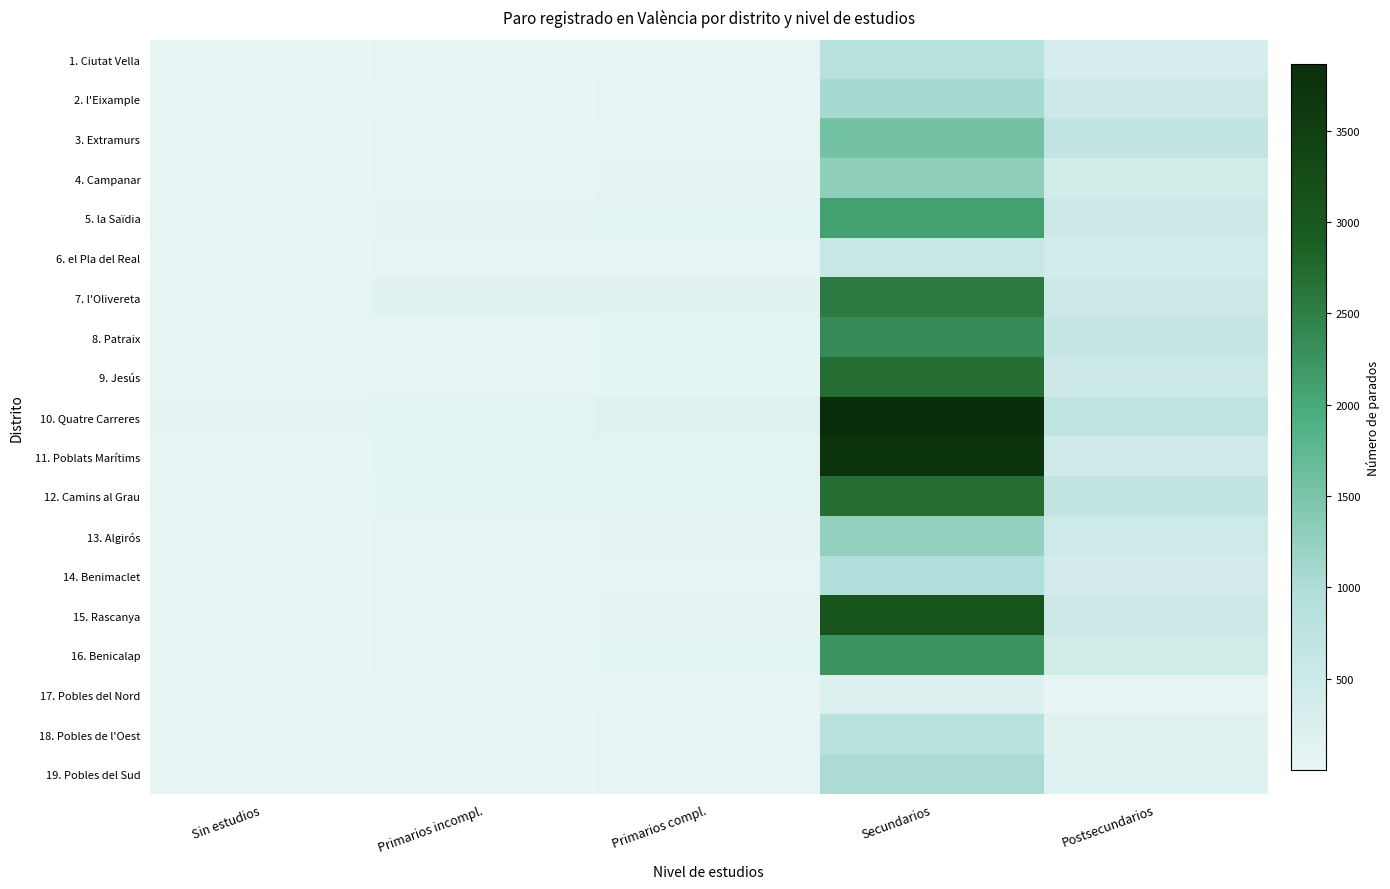

Reading left to right, transcribe all the data shown in this chart.

1. Ciutat Vella: Sin estudios=11	Primarios incompl.=25	Primarios compl.=22	Secundarios=865	Postsecundarios=343
2. l'Eixample: Sin estudios=4	Primarios incompl.=12	Primarios compl.=44	Secundarios=1073	Postsecundarios=485
3. Extramurs: Sin estudios=13	Primarios incompl.=25	Primarios compl.=46	Secundarios=1553	Postsecundarios=667
4. Campanar: Sin estudios=12	Primarios incompl.=31	Primarios compl.=55	Secundarios=1311	Postsecundarios=386
5. la Saïdia: Sin estudios=24	Primarios incompl.=50	Primarios compl.=66	Secundarios=2086	Postsecundarios=512
6. el Pla del Real: Sin estudios=10	Primarios incompl.=18	Primarios compl.=24	Secundarios=591	Postsecundarios=404
7. l'Olivereta: Sin estudios=21	Primarios incompl.=94	Primarios compl.=136	Secundarios=2558	Postsecundarios=490
8. Patraix: Sin estudios=17	Primarios incompl.=39	Primarios compl.=70	Secundarios=2362	Postsecundarios=623
9. Jesús: Sin estudios=25	Primarios incompl.=44	Primarios compl.=68	Secundarios=2699	Postsecundarios=499
10. Quatre Carreres: Sin estudios=52	Primarios incompl.=78	Primarios compl.=146	Secundarios=3863	Postsecundarios=732
11. Poblats Marítims: Sin estudios=16	Primarios incompl.=79	Primarios compl.=77	Secundarios=3735	Postsecundarios=448
12. Camins al Grau: Sin estudios=31	Primarios incompl.=75	Primarios compl.=86	Secundarios=2694	Postsecundarios=665
13. Algirós: Sin estudios=8	Primarios incompl.=38	Primarios compl.=56	Secundarios=1260	Postsecundarios=481
14. Benimaclet: Sin estudios=13	Primarios incompl.=35	Primarios compl.=36	Secundarios=959	Postsecundarios=377
15. Rascanya: Sin estudios=7	Primarios incompl.=37	Primarios compl.=57	Secundarios=3085	Postsecundarios=493
16. Benicalap: Sin estudios=14	Primarios incompl.=37	Primarios compl.=66	Secundarios=2260	Postsecundarios=409
17. Pobles del Nord: Sin estudios=2	Primarios incompl.=2	Primarios compl.=1	Secundarios=218	Postsecundarios=46
18. Pobles de l'Oest: Sin estudios=4	Primarios incompl.=11	Primarios compl.=23	Secundarios=838	Postsecundarios=122
19. Pobles del Sud: Sin estudios=16	Primarios incompl.=16	Primarios compl.=32	Secundarios=1040	Postsecundarios=138